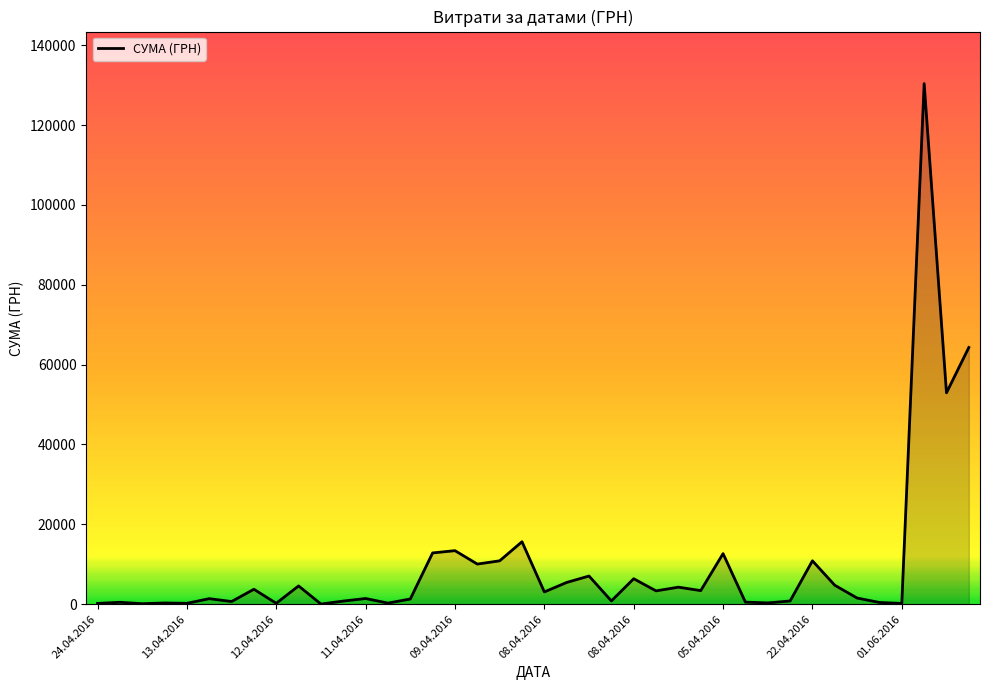

What is the difference between the maximum and minimum values?

130357.3